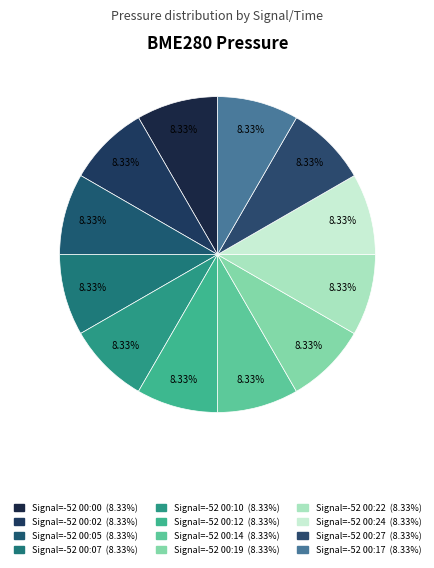

How many segments does this pie chart have?

12